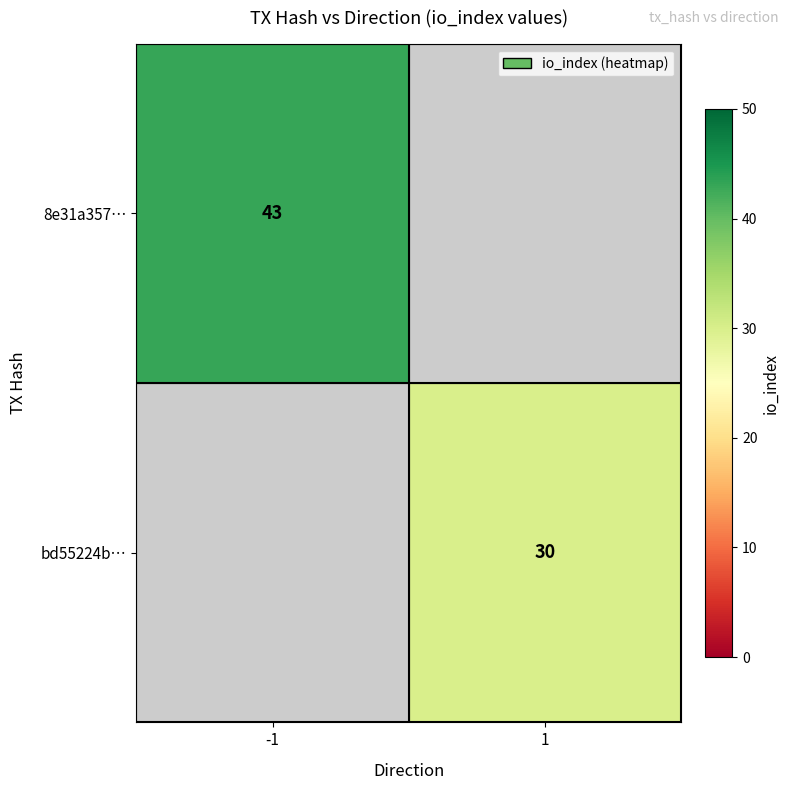

The value of 8e31a357… at -1 is 9. True or false?

False